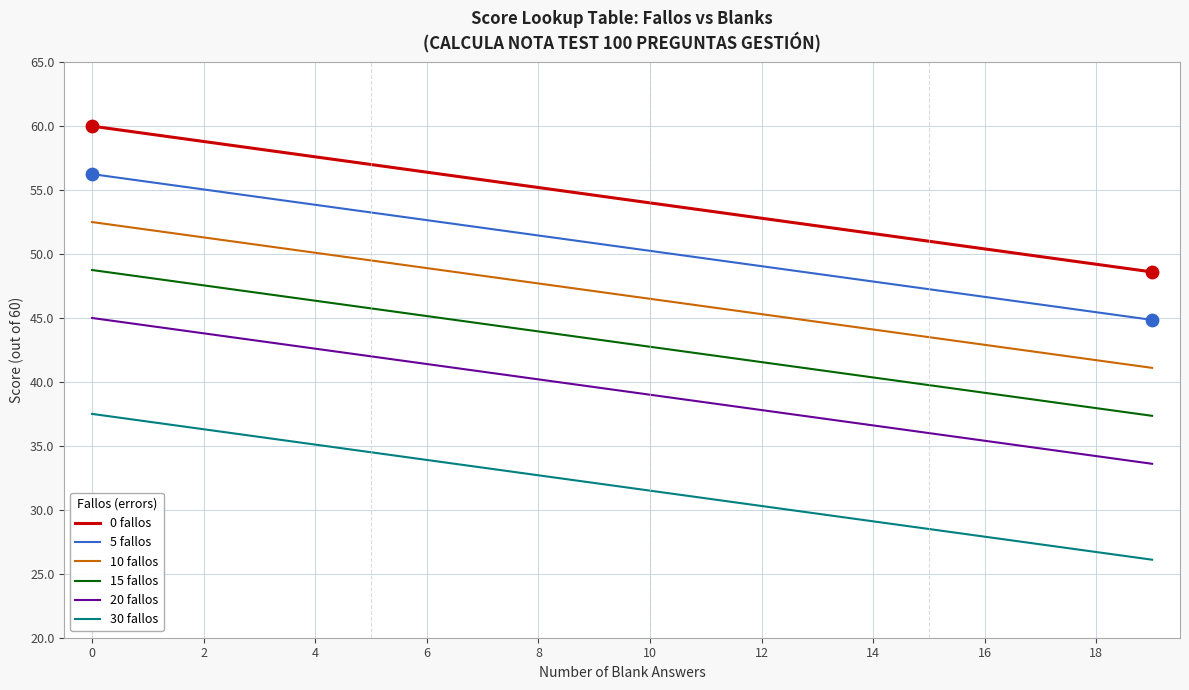

Which series has the largest total across all categories?

0 fallos